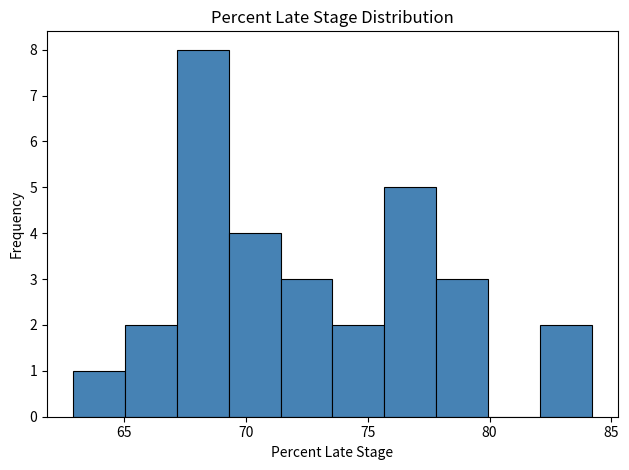

Over which range of the x-axis is the bar tallest?

67.0 to 69.5